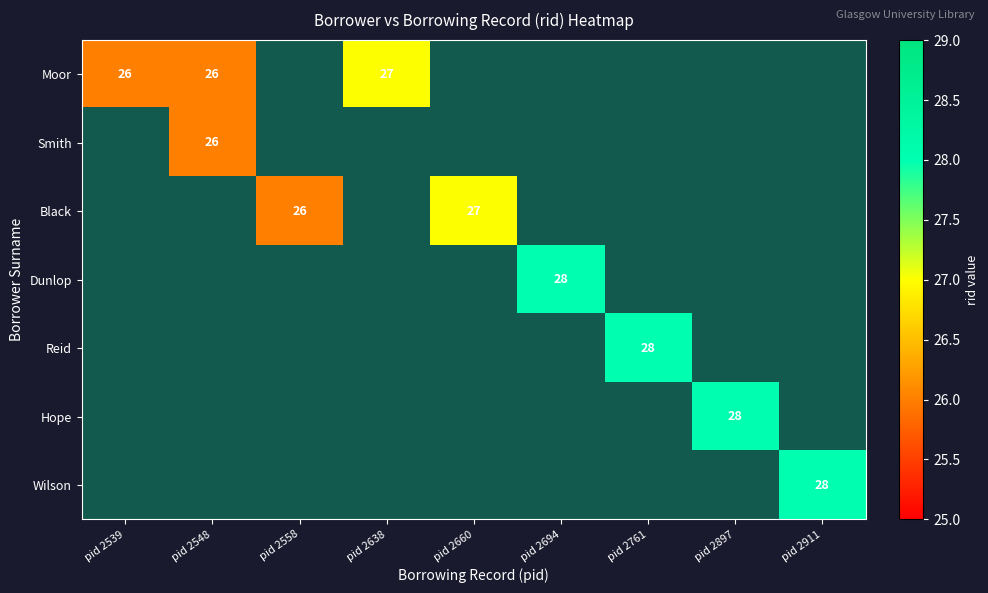

Which has a higher value, pid 2638 or pid 2539?

pid 2638